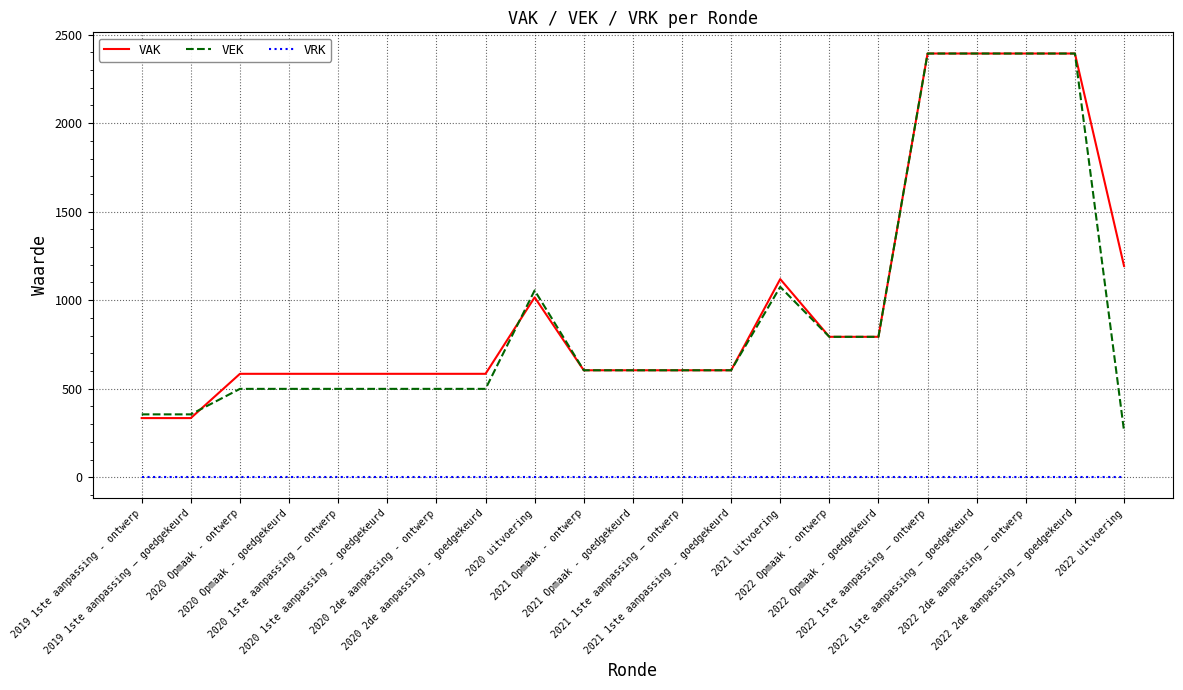

Where does the VAK series first go above 604?

2020 uitvoering